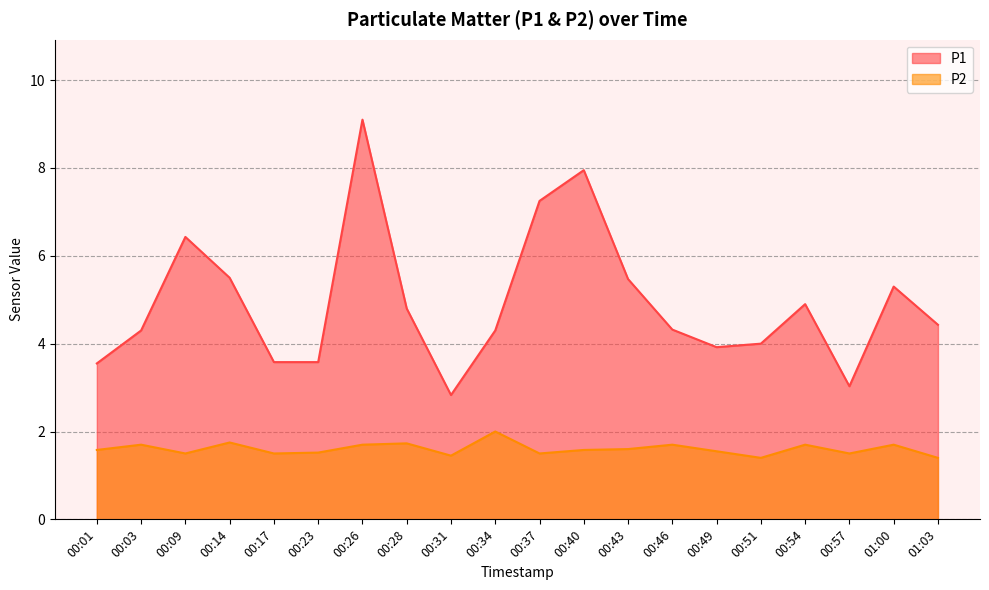

What is the greatest value displayed?

9.1